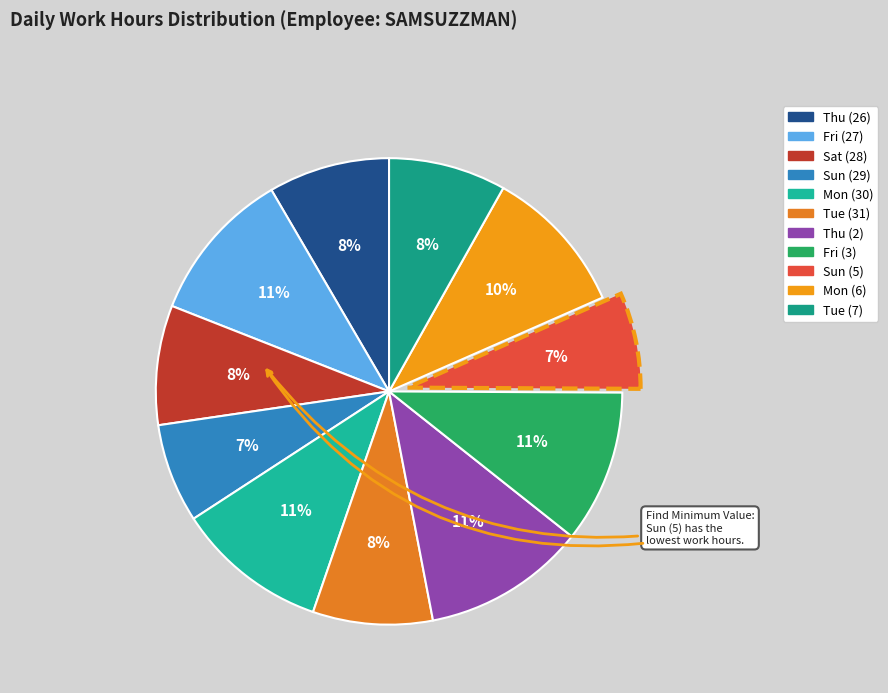

Count the number of slices in the pie.

11